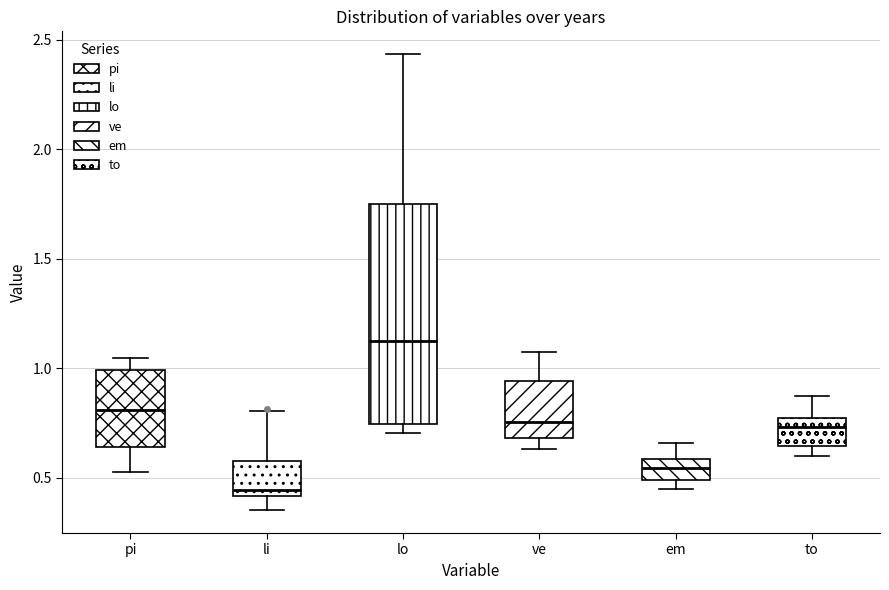

Which box has the lowest median line?

li